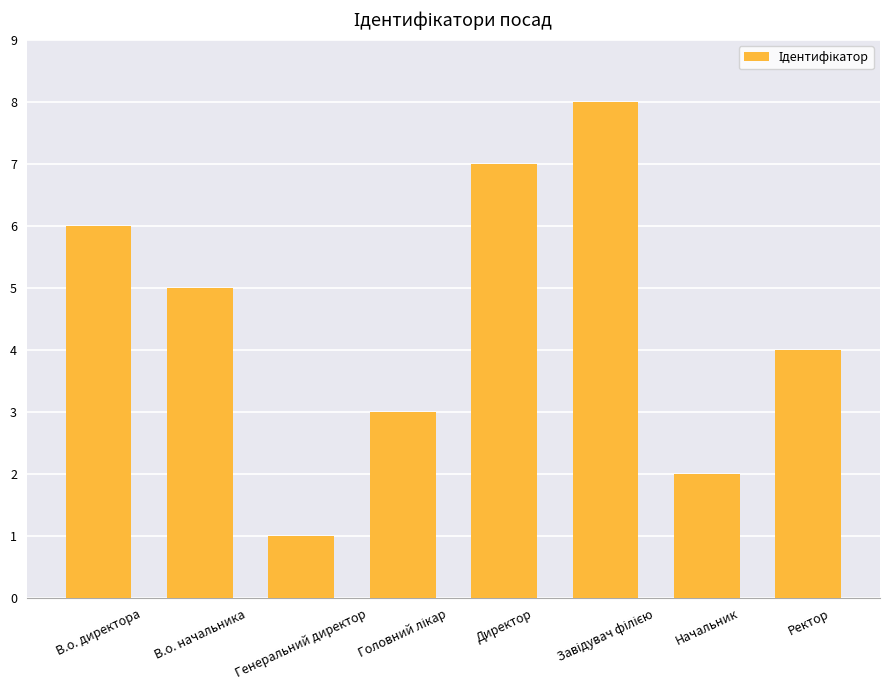

Is it true that the value at Генеральний директор is 1?

True